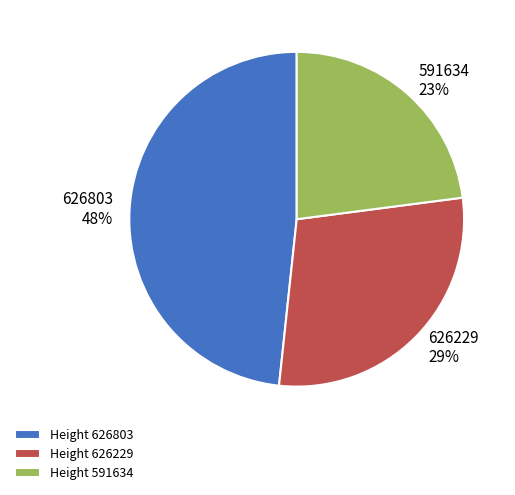

Does any single category account for the majority?

No